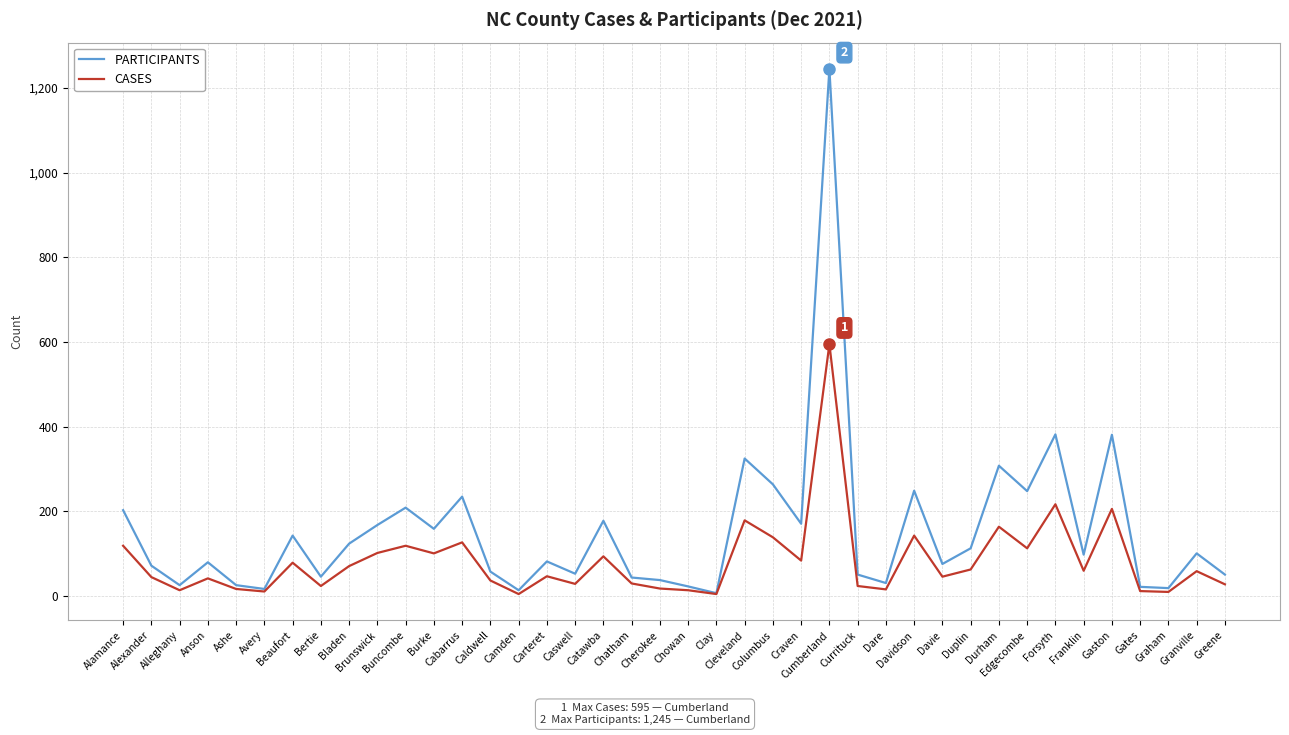

Is the value of PARTICIPANTS at Davidson greater than the value of CASES at Burke?

Yes